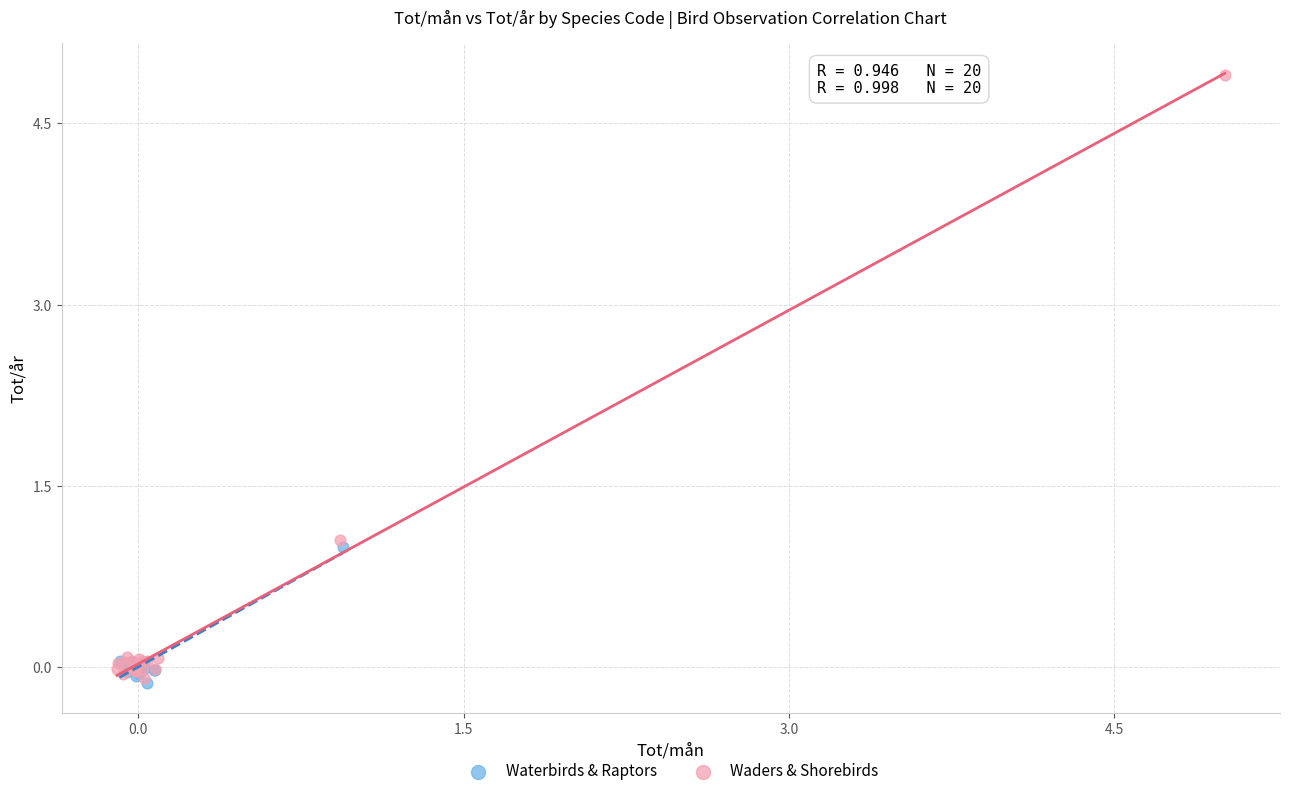

Which series has the widest spread of Y values?

Waders & Shorebirds